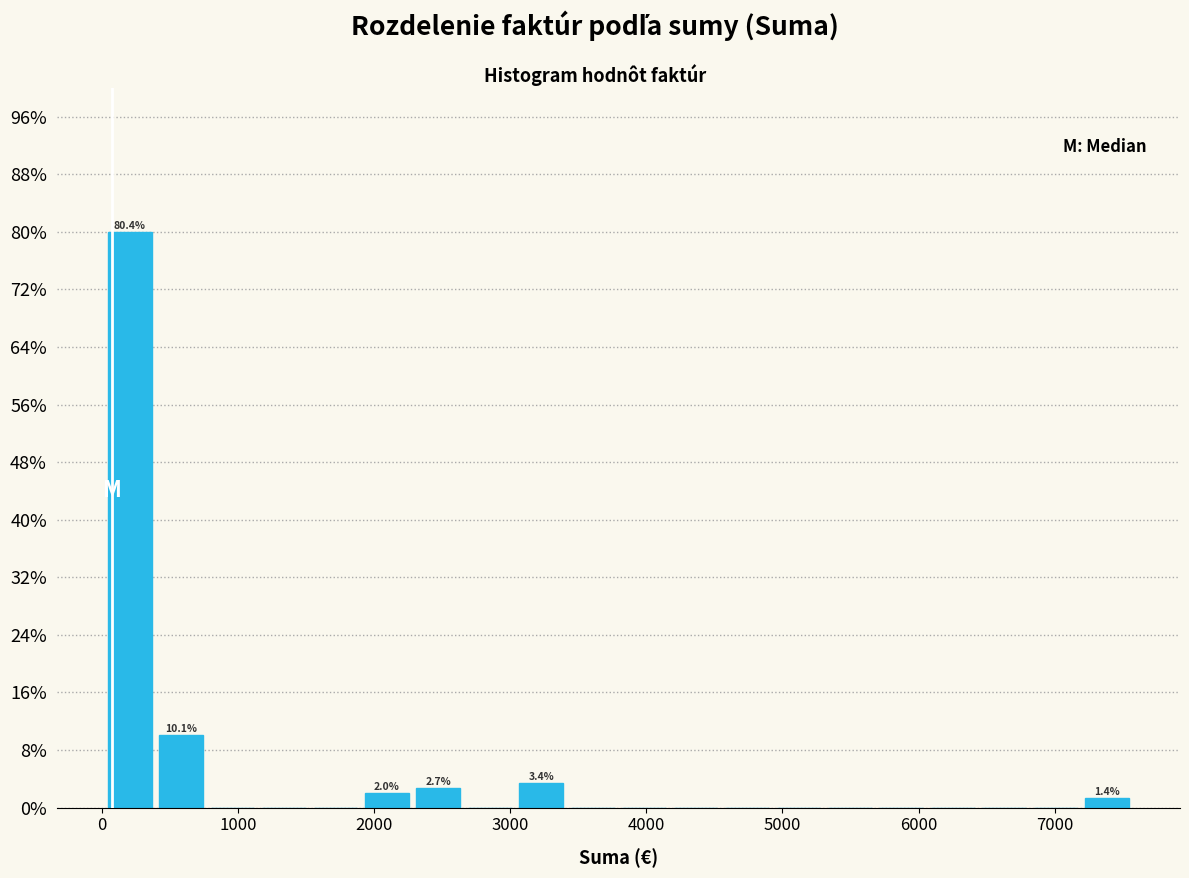

Around what value on the x-axis is the tallest bar? Give the approximate position of its centre, as read against the axis.

200